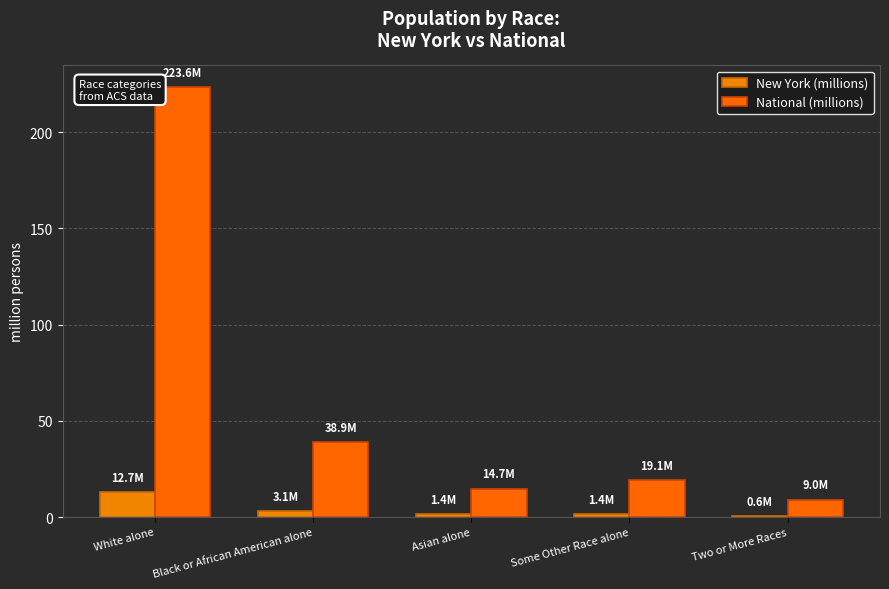

Which series has the largest range (max minus min)?

National (millions)